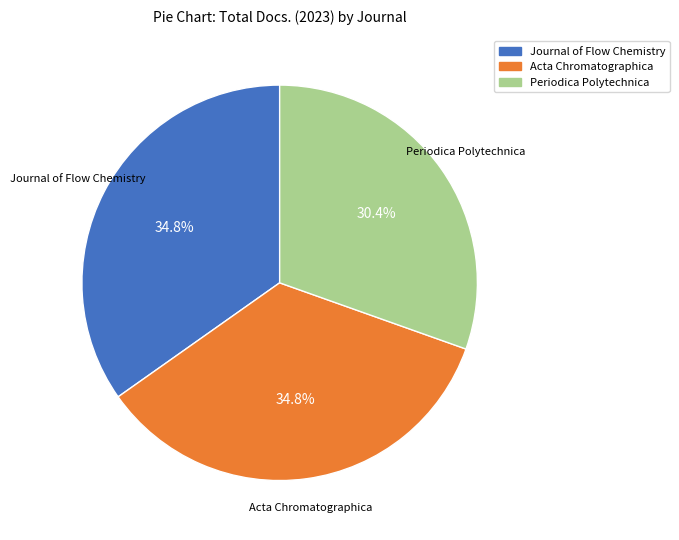

To the nearest percent, what is the combined percentage of Acta Chromatographica and Journal of Flow Chemistry?

70%